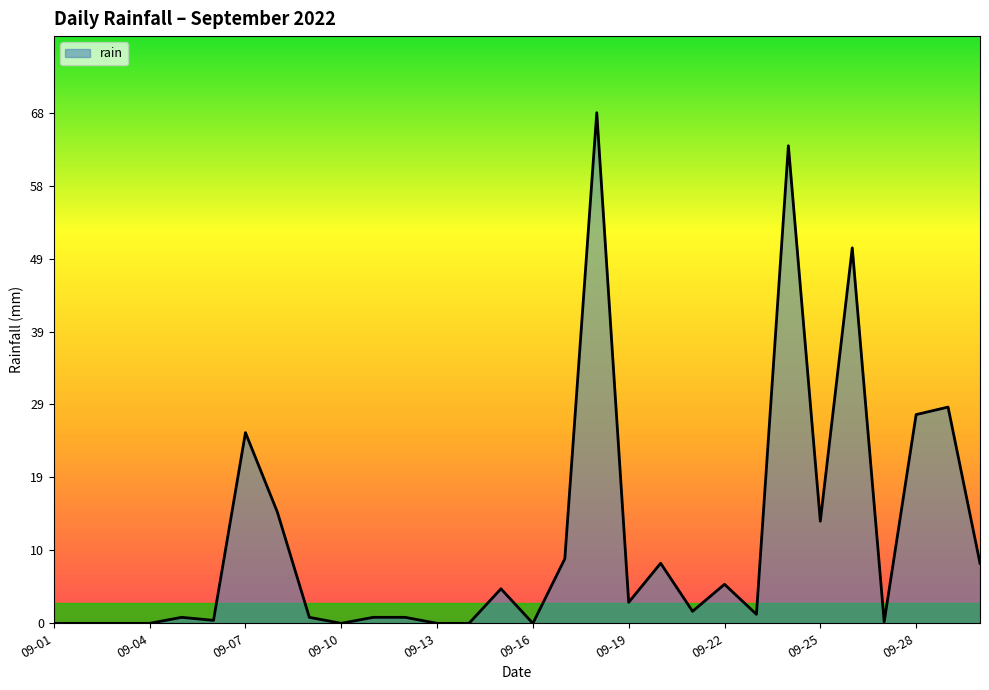

What is the maximum value shown in the chart?

68.0